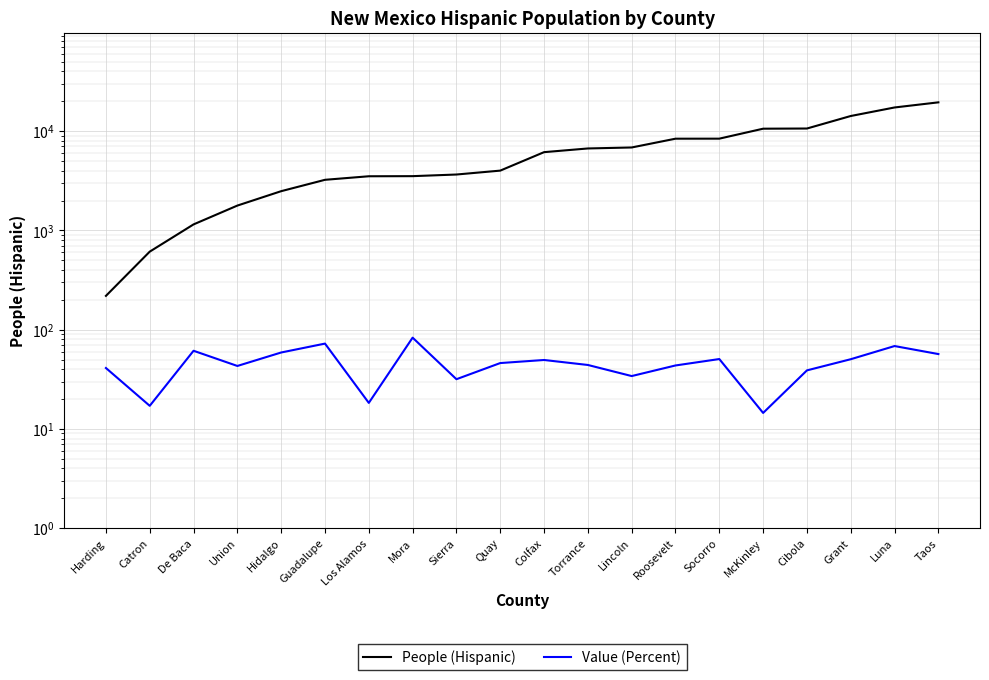

How many lines are shown in the chart?

2